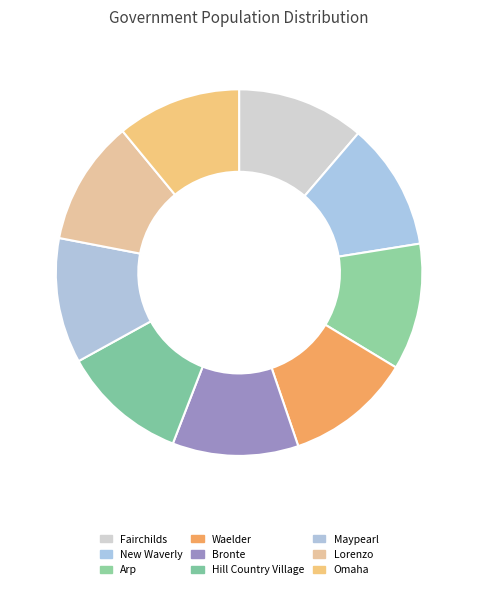

Which category has the smallest portion of the pie?

Omaha